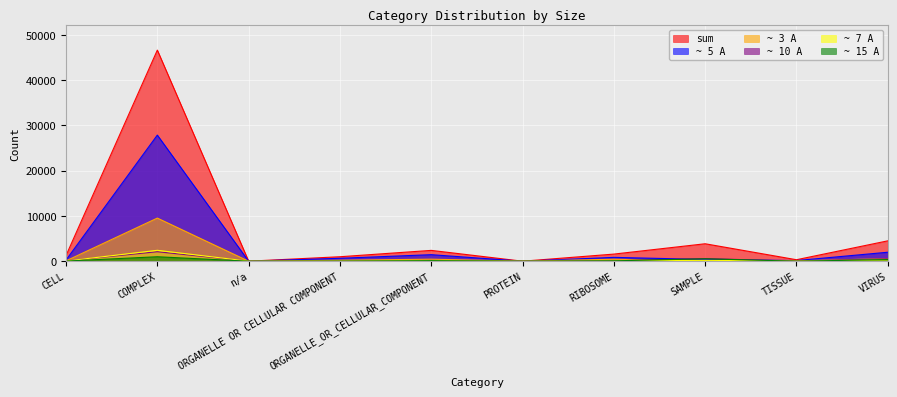

Which series has the largest range (max minus min)?

sum